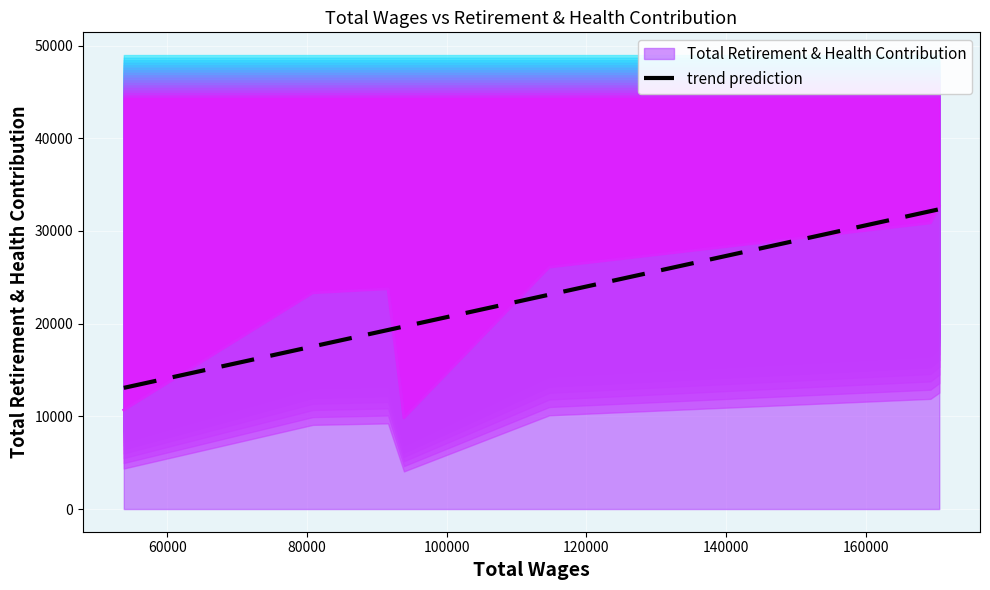

What is the maximum value for Total Retirement & Health Contribution?

32650